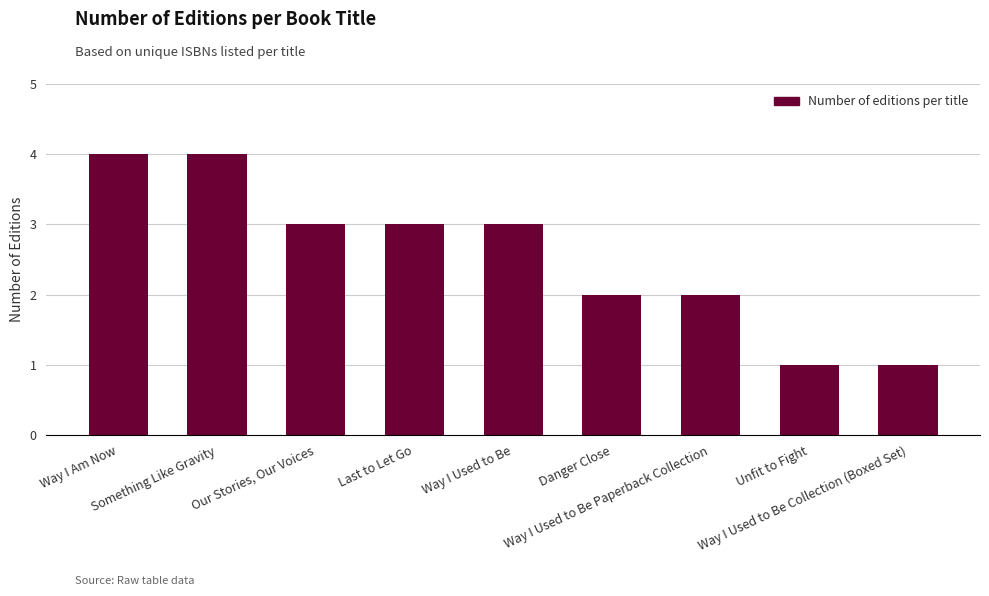

How many values are between 2 and 3?

5